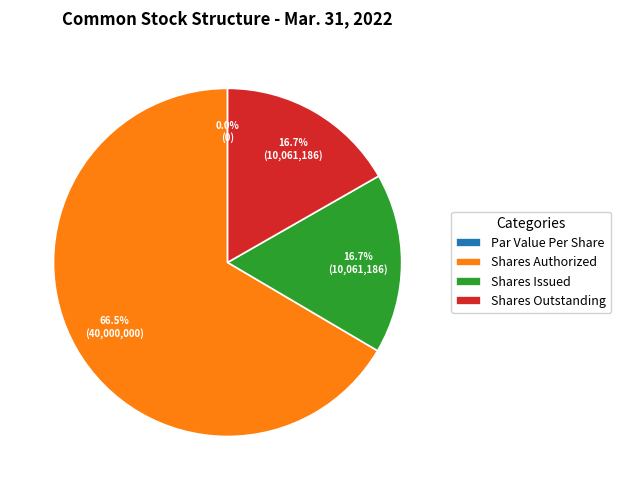

How many slices are in this pie chart?

4